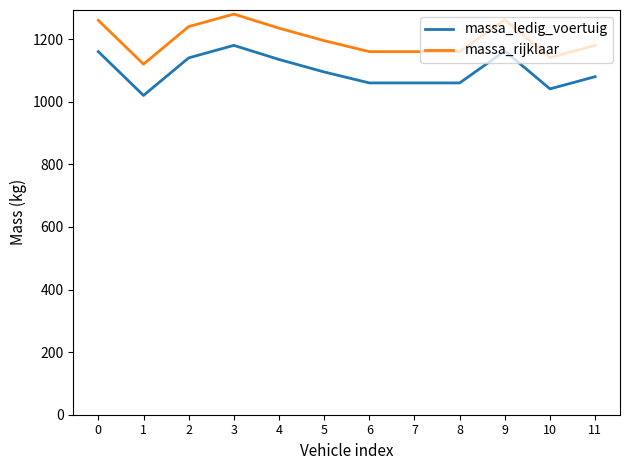

What is the difference between the highest and lowest values at 11?

100